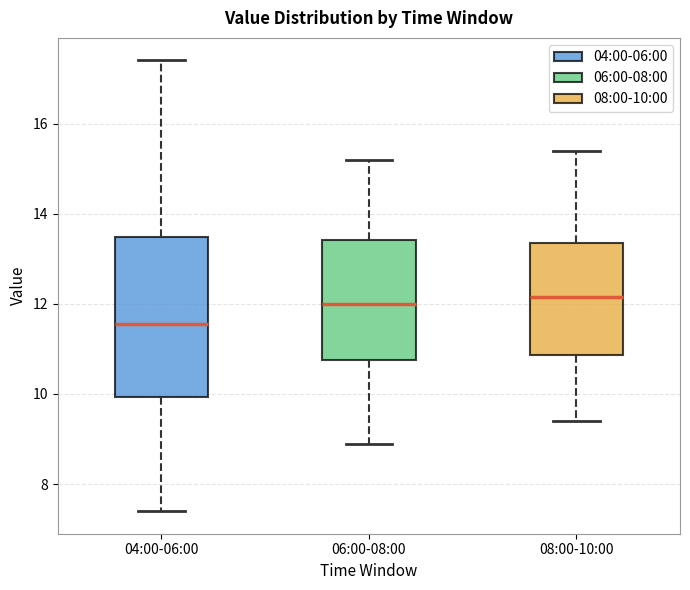

Reading left to right, transcribe this box plot: for each box, give where its median line is, the range the box spans, and where its two whiskers end, as read against the y-axis. The values are not printed on the chart, so give them approximately, as read against the axis.

04:00-06:00: median 11.6, box 10.0 to 13.4, whiskers 7.4 to 17.4
06:00-08:00: median 12.0, box 10.8 to 13.4, whiskers 9.0 to 15.2
08:00-10:00: median 12.2, box 10.8 to 13.4, whiskers 9.4 to 15.4